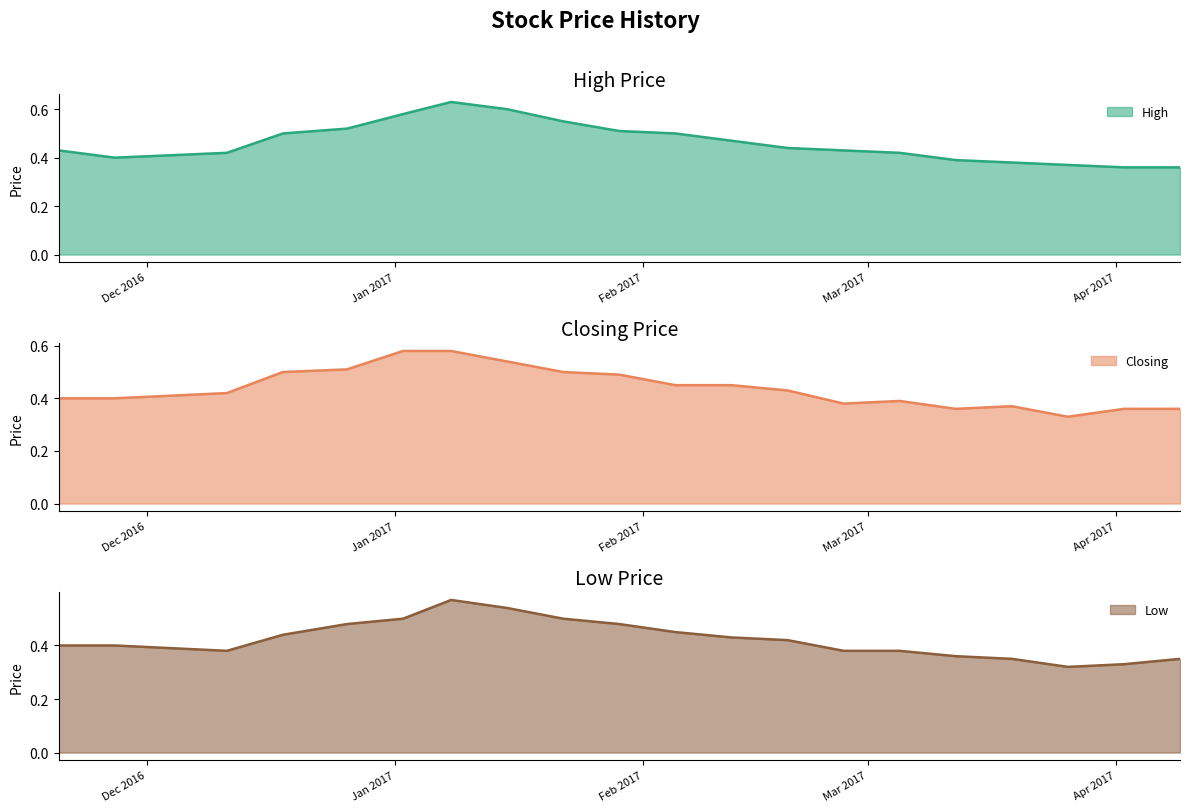

What position from the left is 22/01/2017?

12